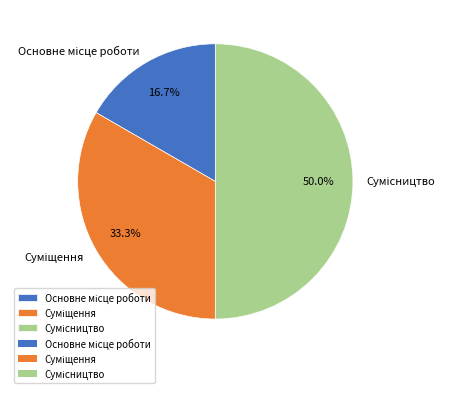

True or false: Сумісництво accounts for 55% of the total.

False